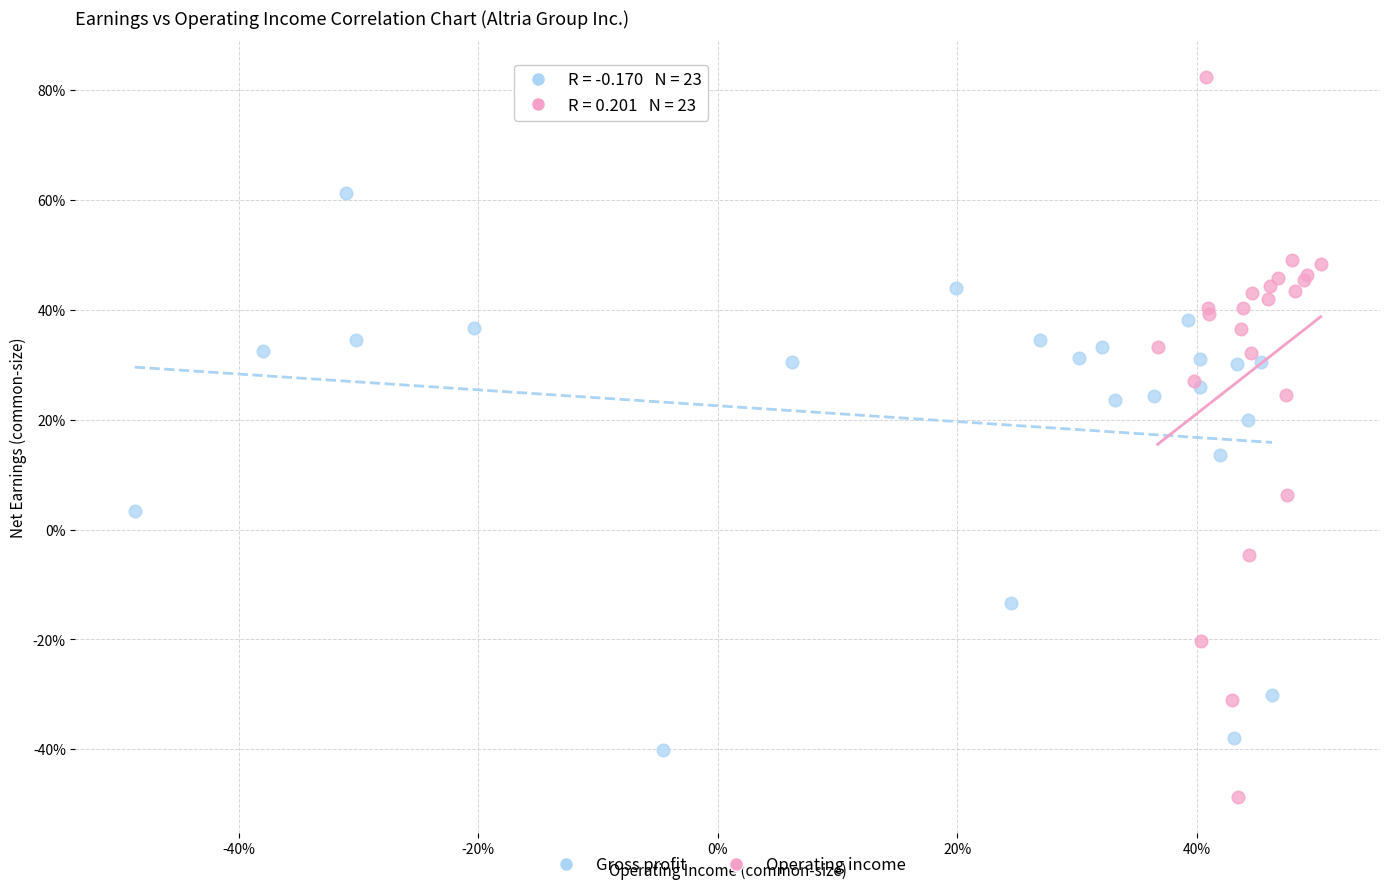

What are all the series names shown in the legend?

Gross profit, Operating income